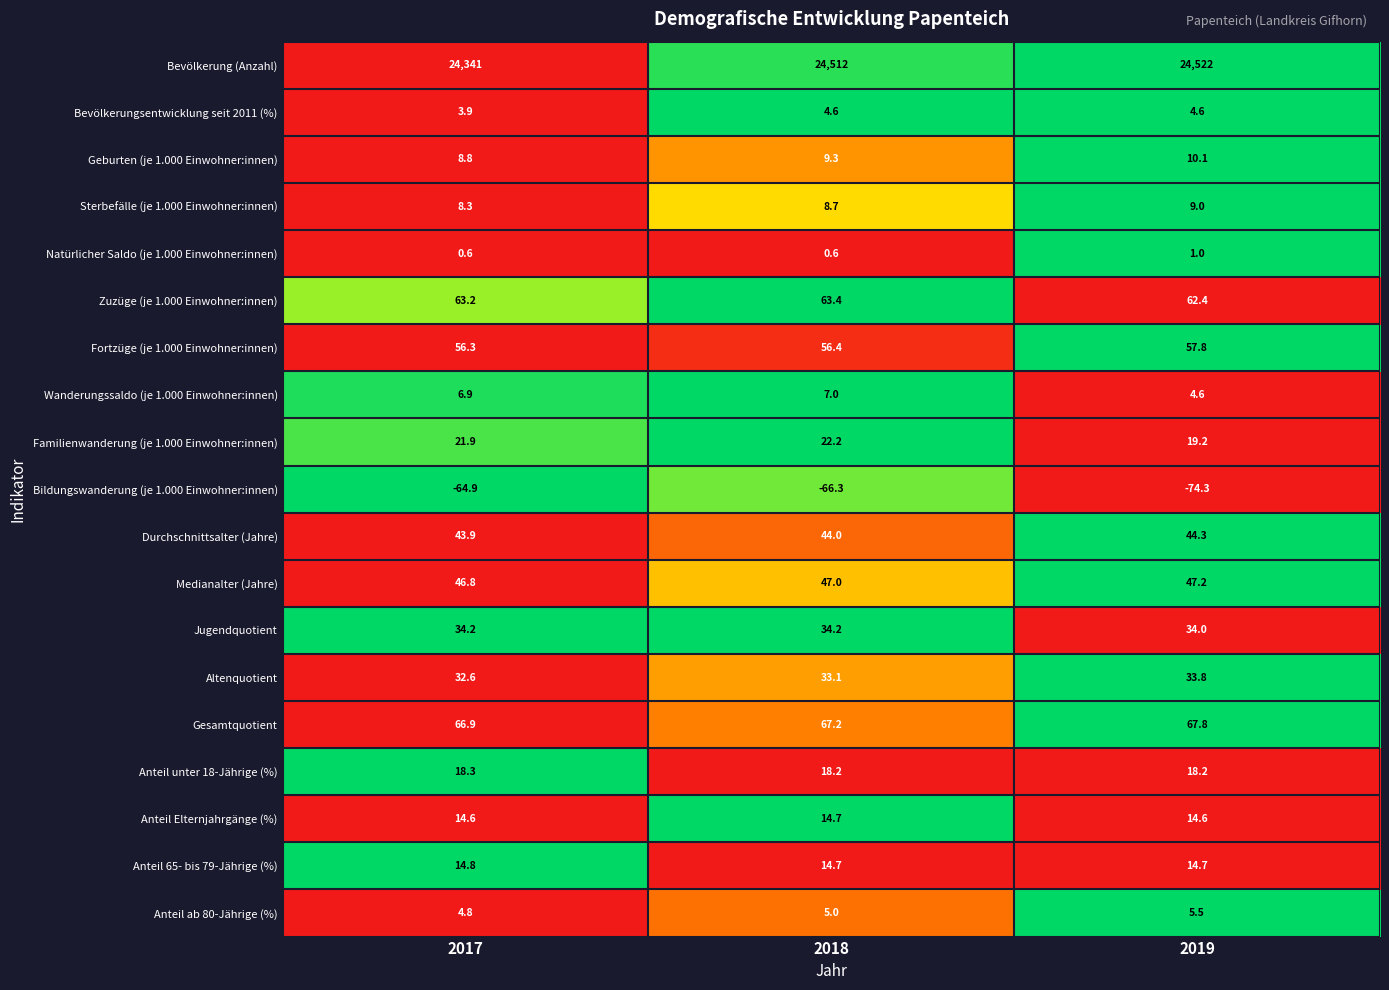

At which category is the sum across all series the highest?

2019